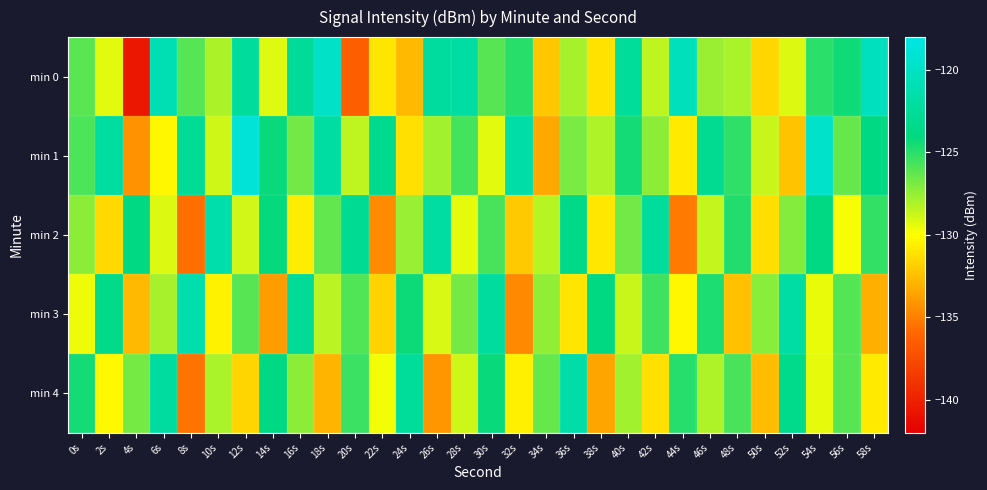

Rank the series by their maximum value, from highest to lowest.

min 1, min 0, min 3, min 2, min 4